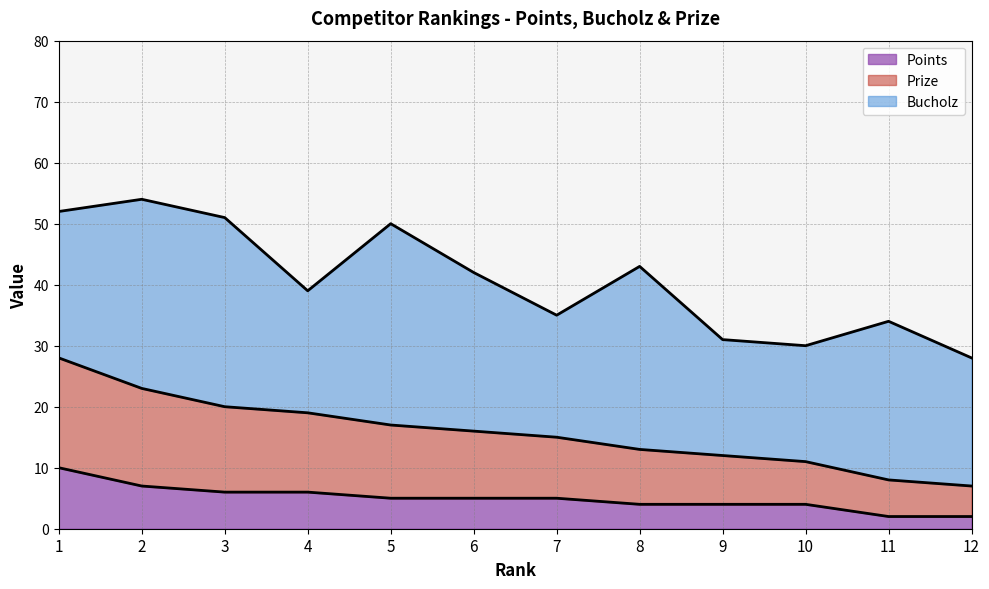

Which category has the highest value in the Points series?

1